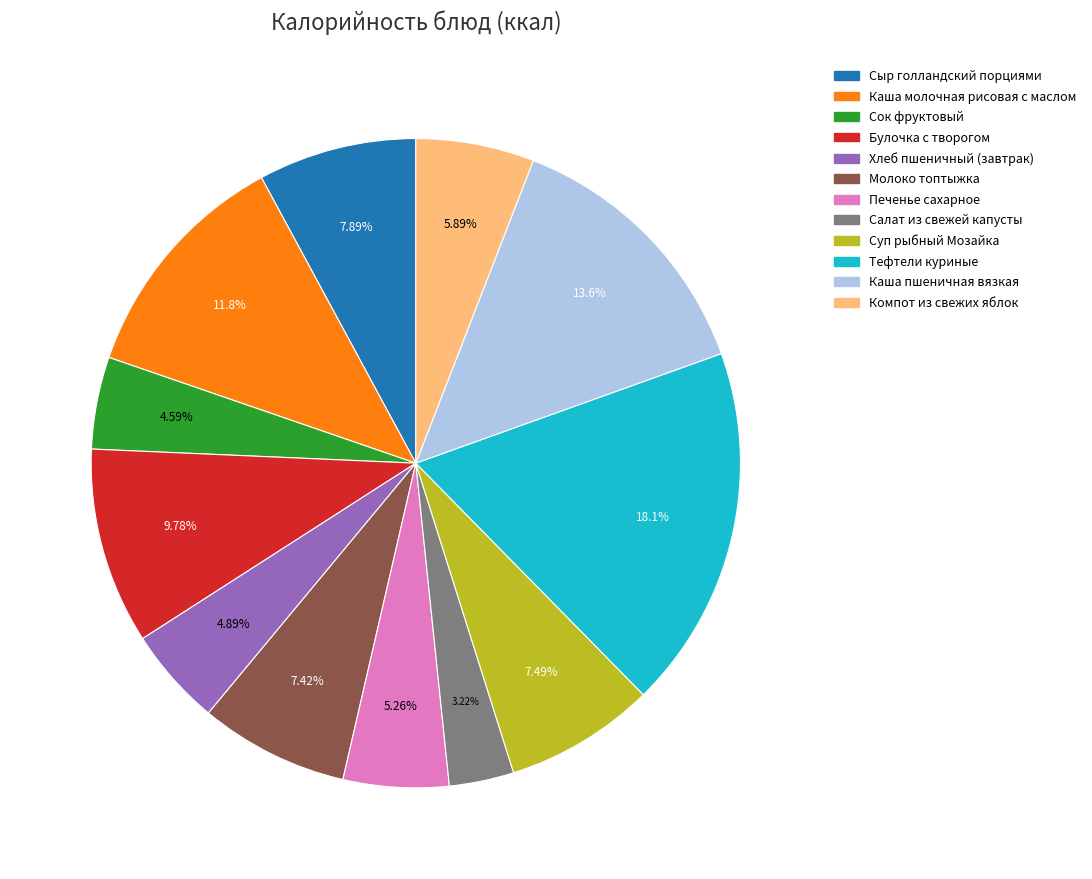

What is the largest slice in the pie chart?

Тефтели куриные